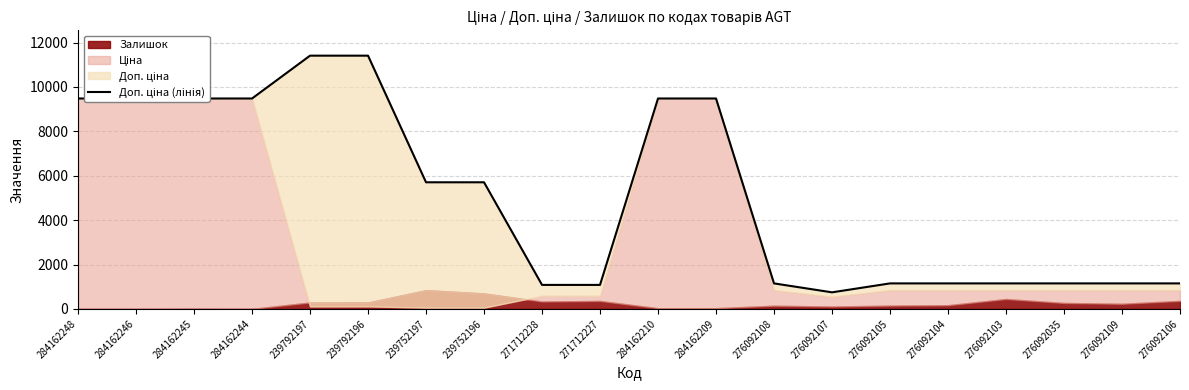

Reading right to left, list all the values displayed in this chart.

1149.7	1149.7	1149.7	1149.7	1149.7	1149.7	747.0	1149.7	9480.1	9480.1	1081.7	1081.7	5705.0	5705.0	11410.0	11410.0	9480.1	9480.1	9480.1	9480.1